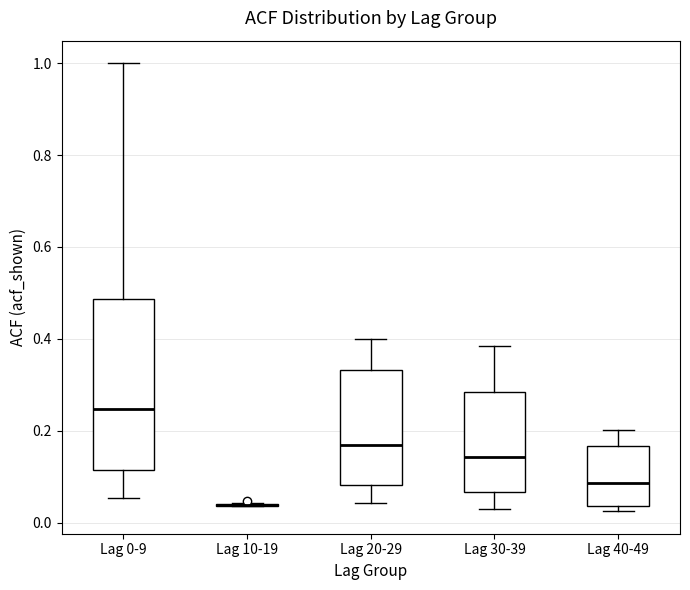

Reading left to right, read every box against the y-axis: the position of its median line, the range the box covers, and the ends of its whiskers. The values are not printed on the chart, so give them approximately, as read against the axis.

Lag 0-9: median 0.24, box 0.12 to 0.48, whiskers 0.06 to 1.00
Lag 10-19: box collapsed to a line at 0.04, whiskers 0.04 to 0.04
Lag 20-29: median 0.16, box 0.08 to 0.34, whiskers 0.04 to 0.40
Lag 30-39: median 0.14, box 0.06 to 0.28, whiskers 0.02 to 0.38
Lag 40-49: median 0.08, box 0.04 to 0.16, whiskers 0.02 to 0.20